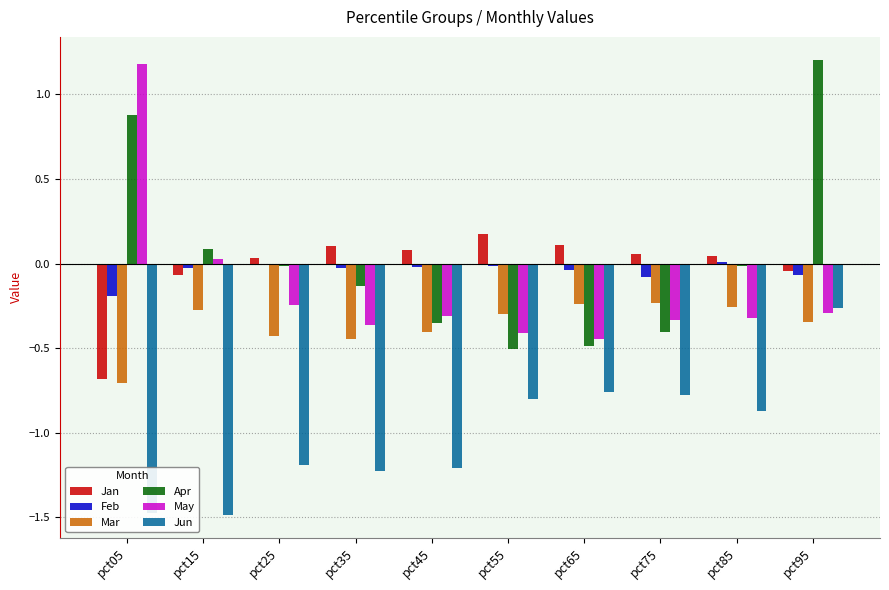

What is the total value across all series at pct15?

-1.7